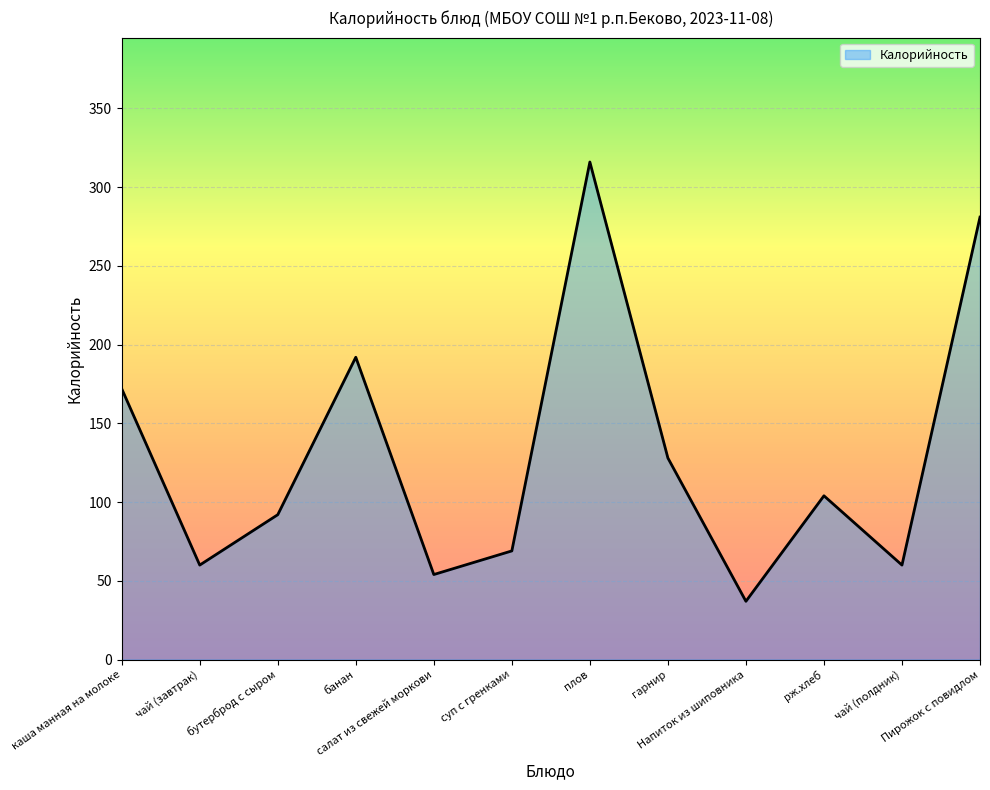

What is the difference between the maximum and minimum values?

279